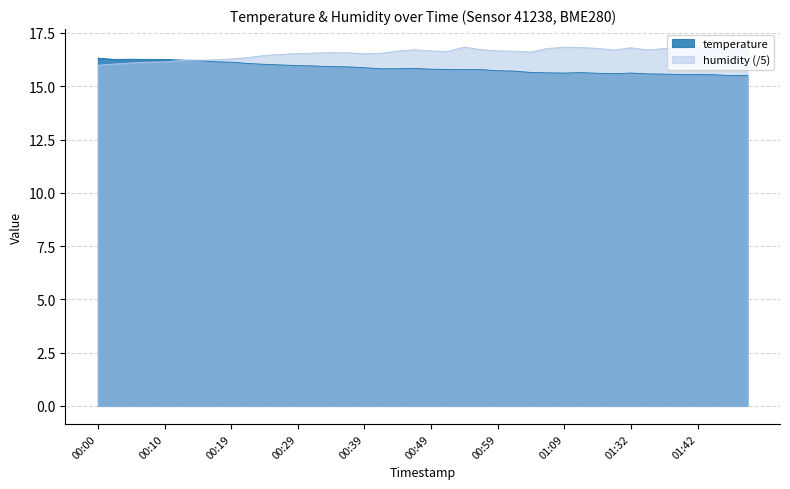

What is the smallest value displayed?

15.5